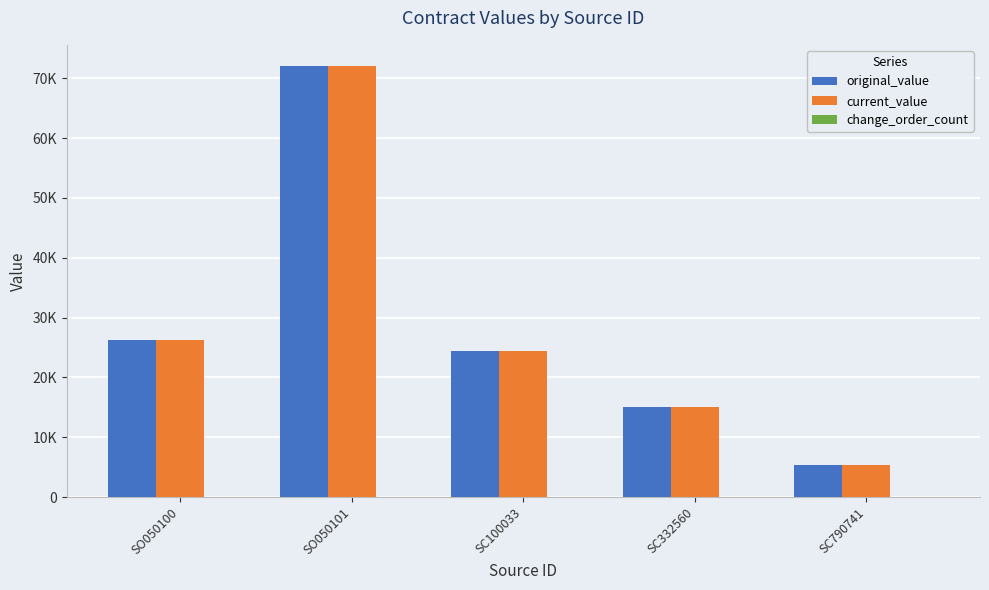

At SC332560, list the series in order from smallest to largest.

change_order_count, original_value, current_value